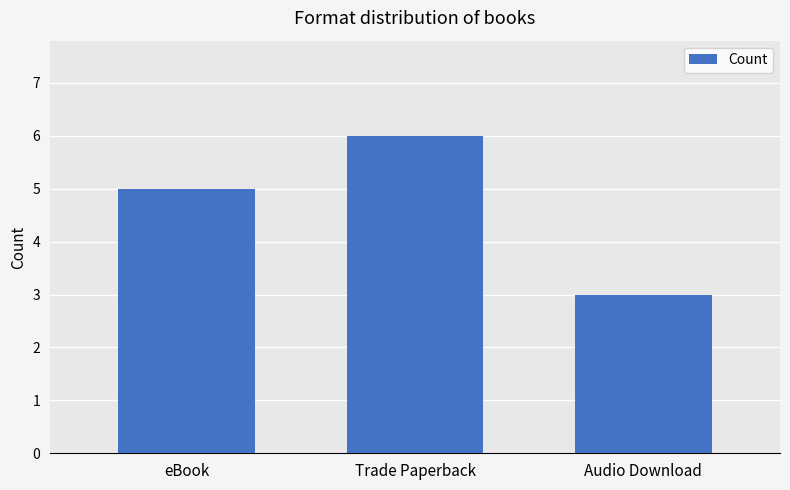

How many categories are shown in the chart?

3